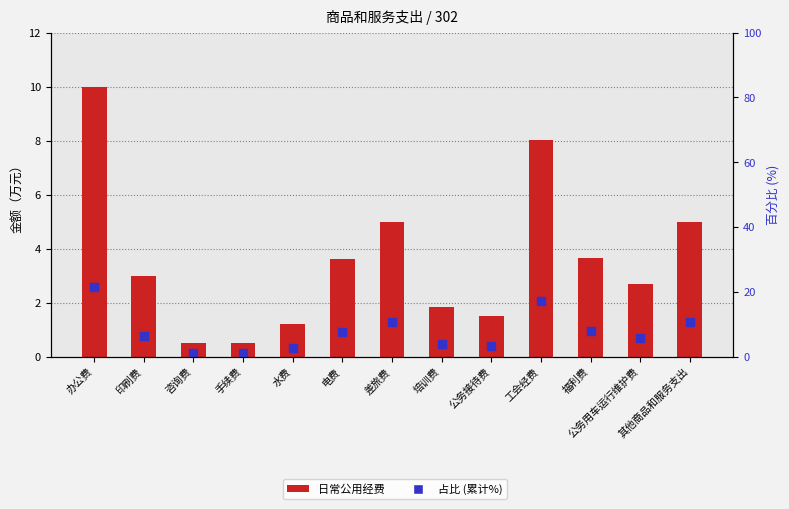

What is the approximate value of 日常公用经费 at 水费?

1.2